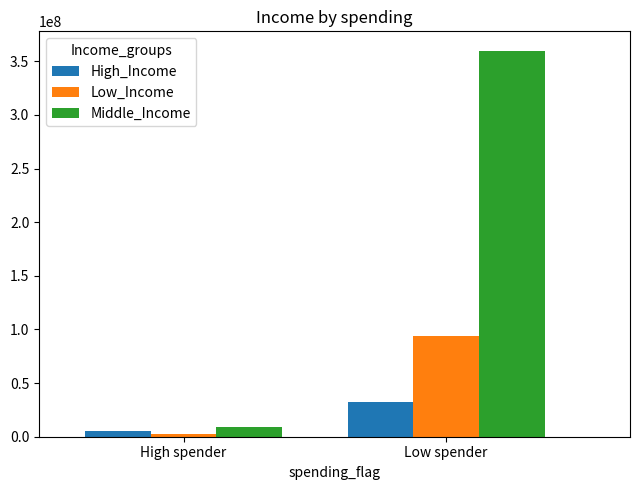

At which category is the sum across all series the highest?

Low spender